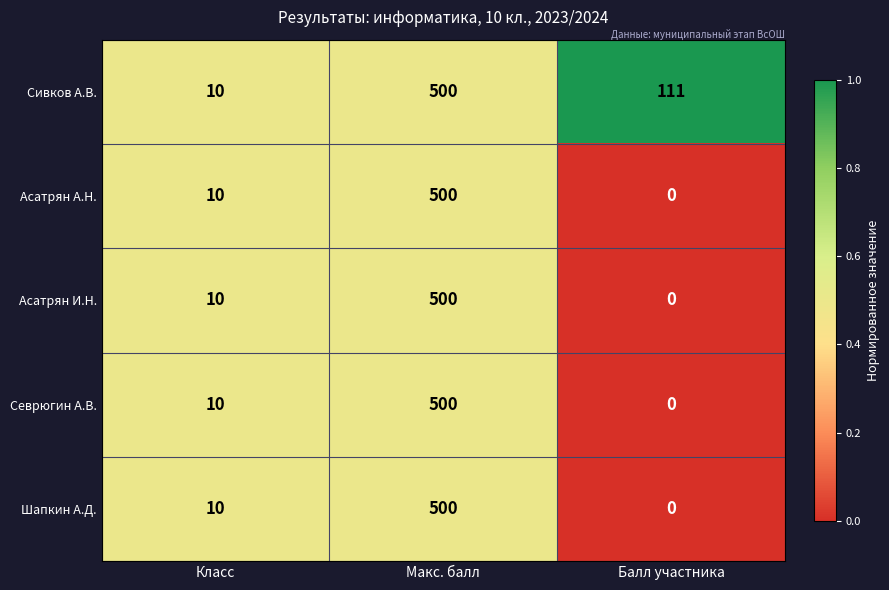

Which series has the largest total across all categories?

Сивков А.В.